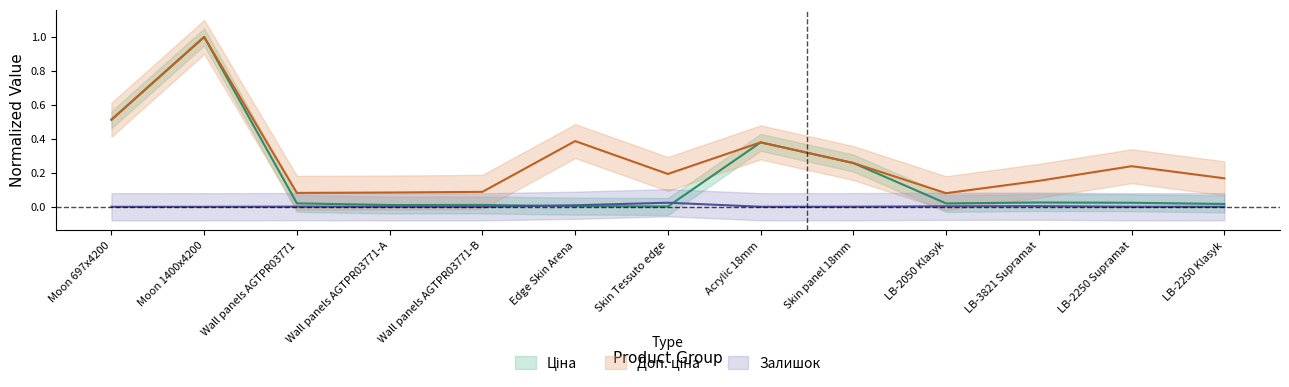

Where do Ціна and Залишок first cross each other?

Wall panels AGTPR03771-B and Edge Skin Arena